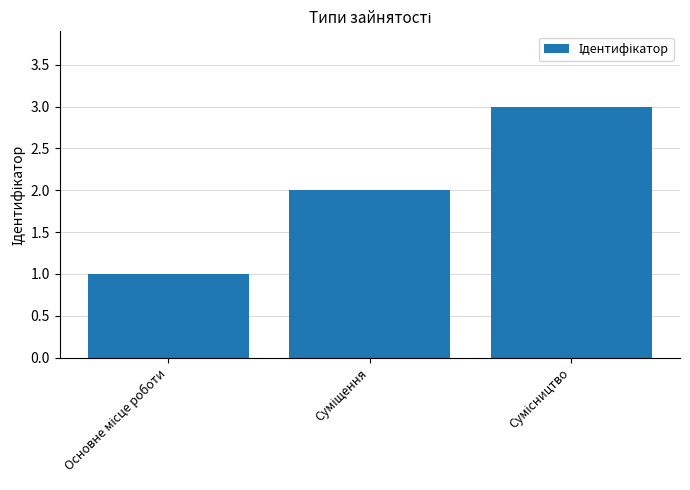

What is the average value?

2